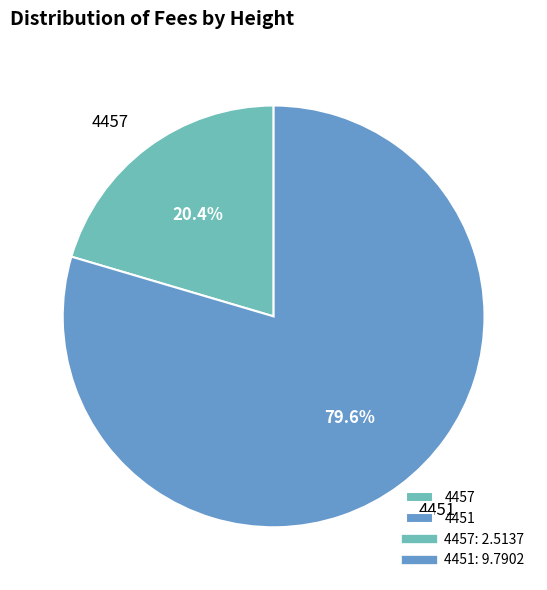

The 4451 slice represents 93% of the pie. True or false?

False